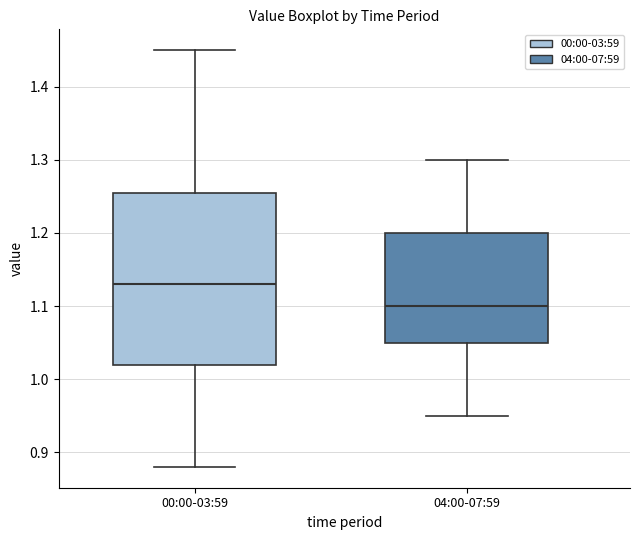

Which box is the tallest, from its lower edge to its upper edge?

00:00-03:59